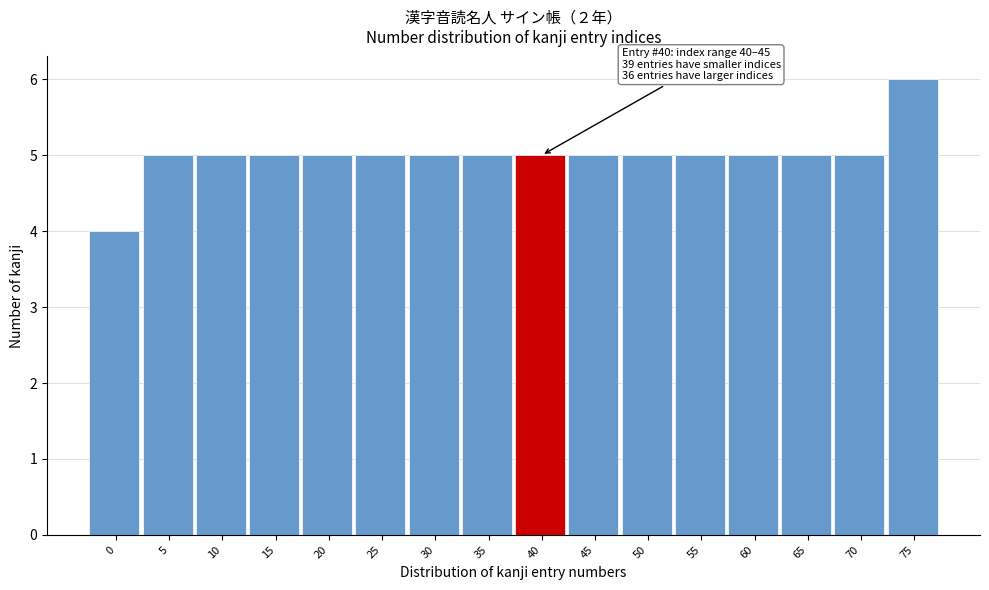

Reading left to right, list all the values displayed in this chart.

0=4	5=5	10=5	15=5	20=5	25=5	30=5	35=5	40=5	45=5	50=5	55=5	60=5	65=5	70=5	75=6